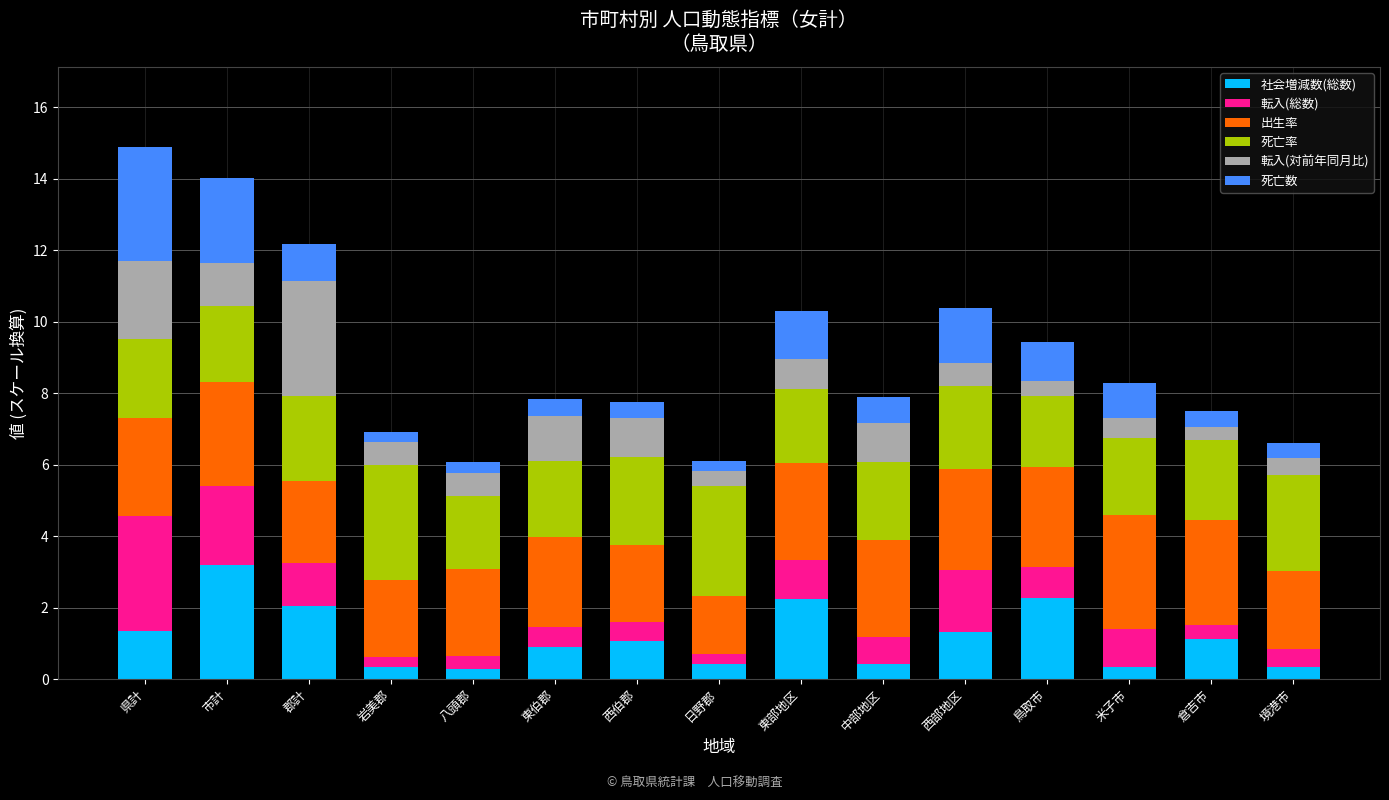

Does the chart contain any negative values?

No